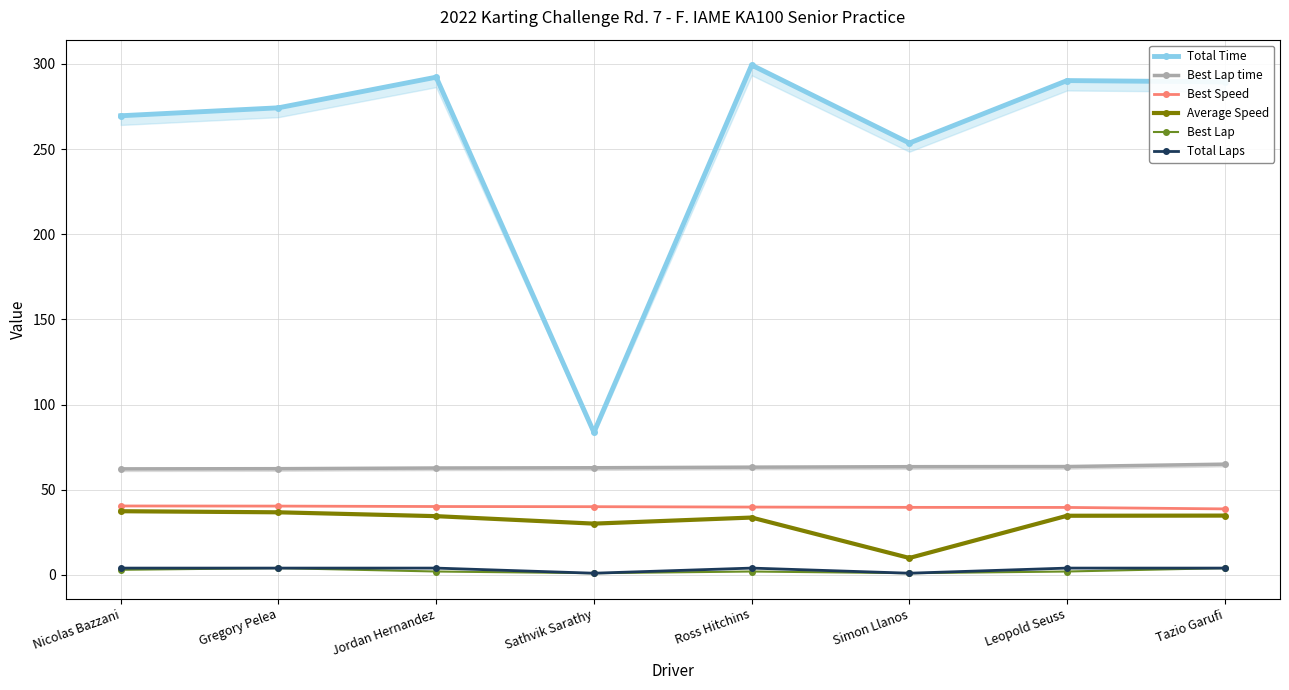

True or false: Best Lap time and Total Time cross at least once.

False